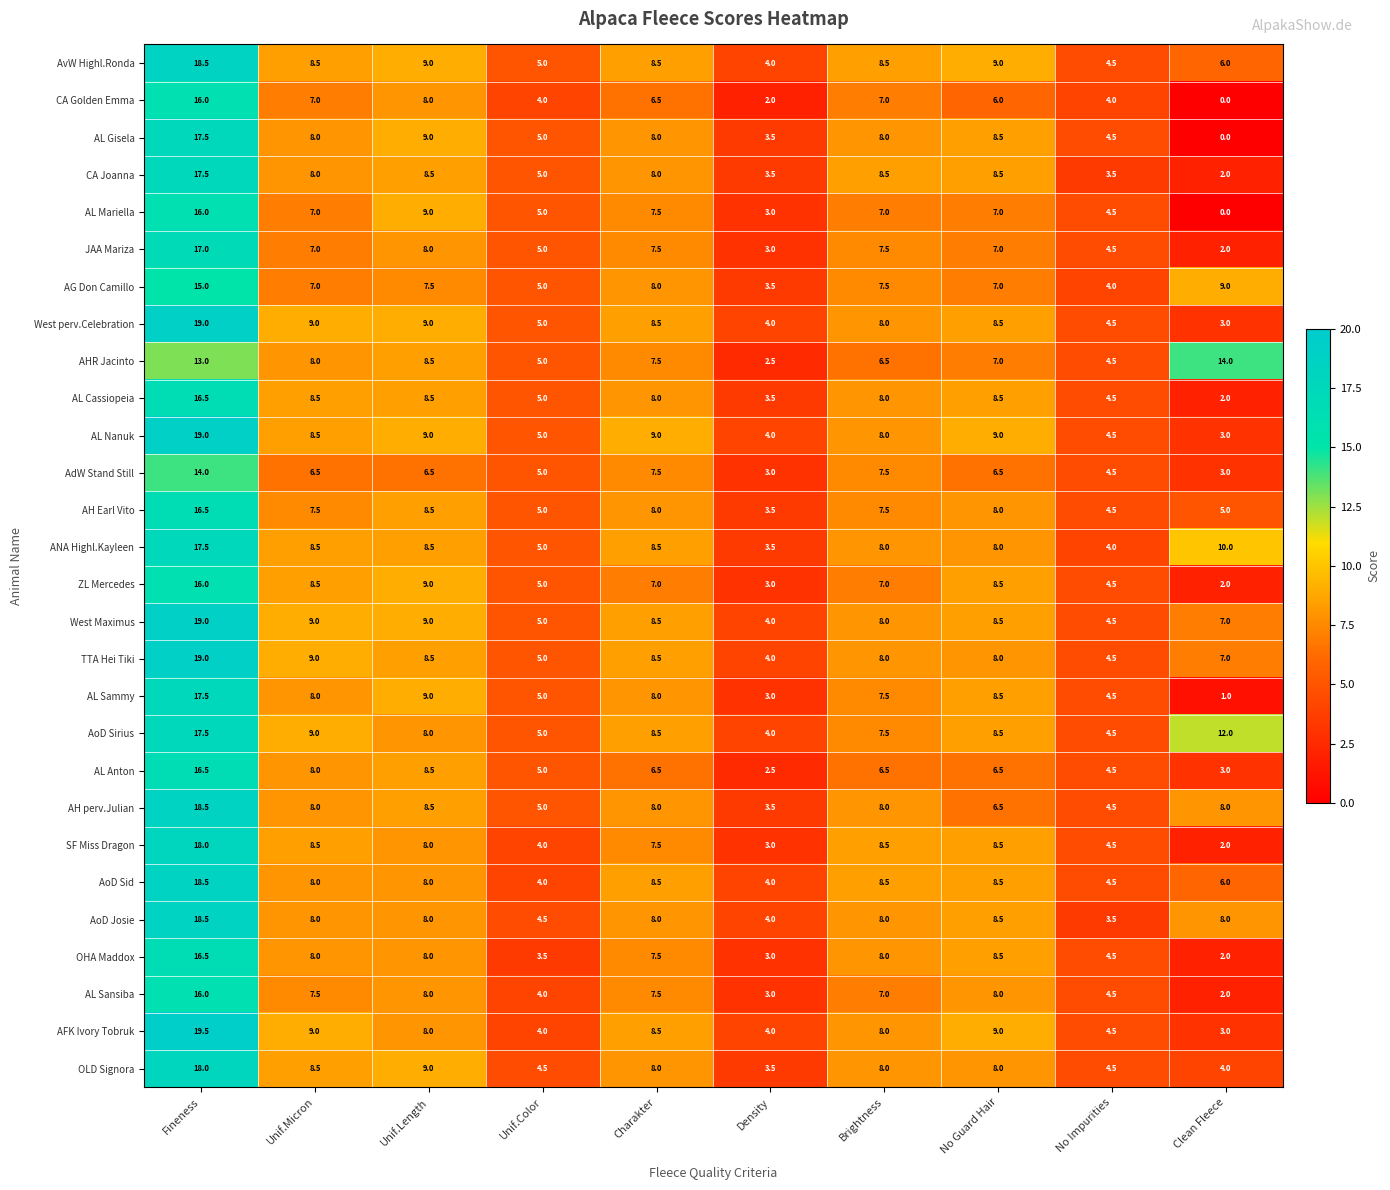

Which series has the largest total across all categories?

AoD Sirius